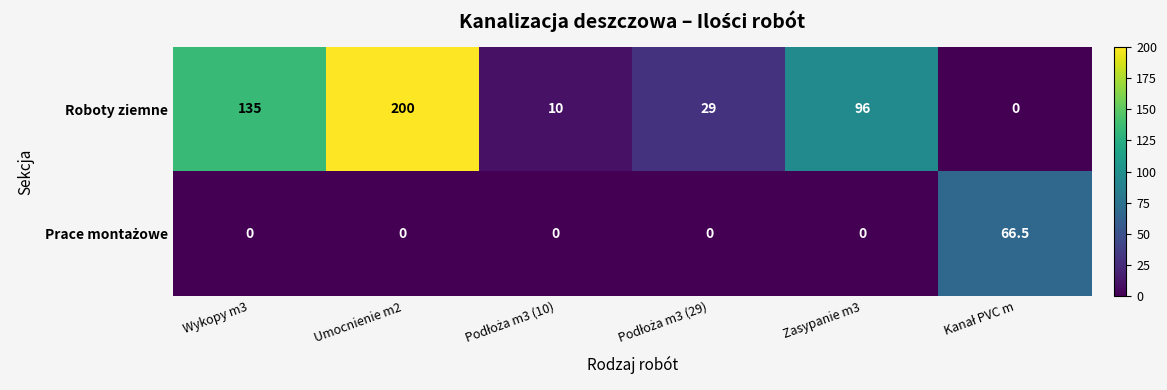

At how many categories does at least one series exceed 21?

5